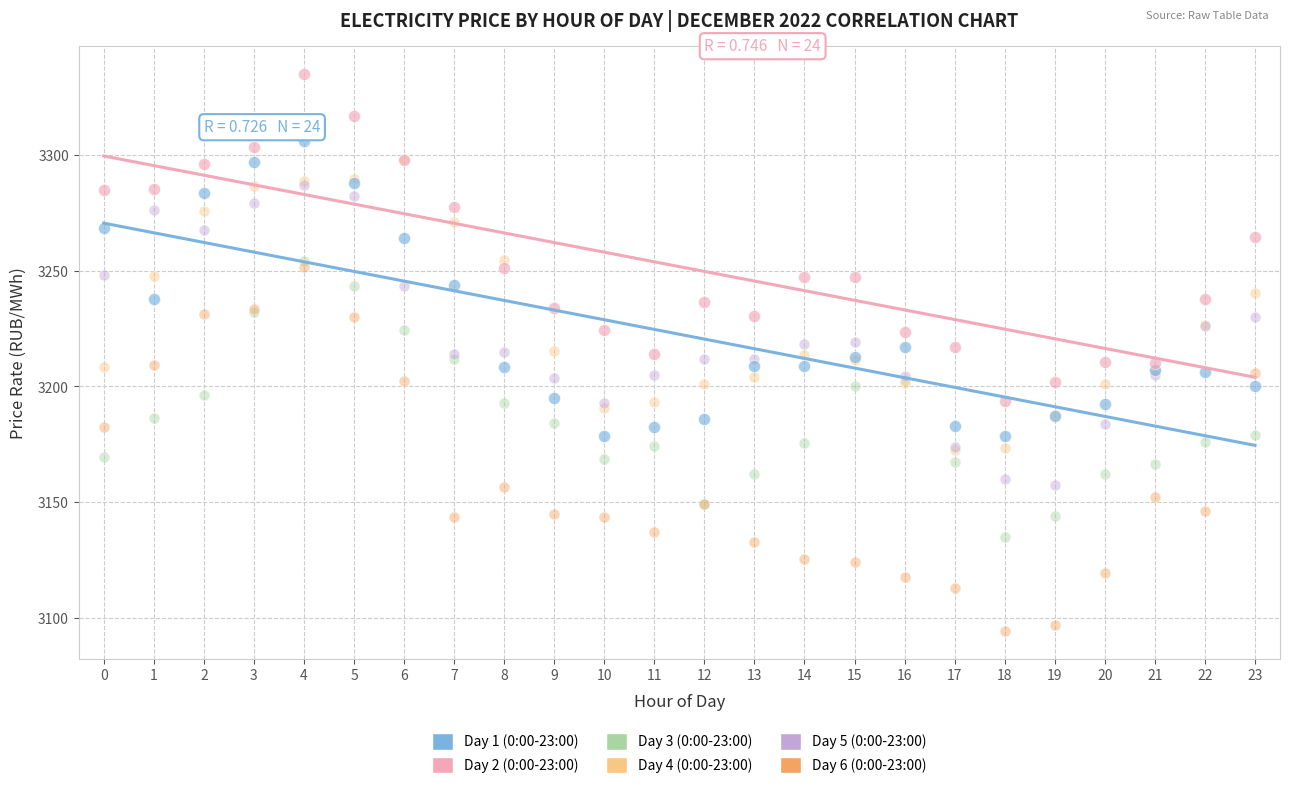

What are all the series names shown in the legend?

Day 1 (0:00-23:00), Day 2 (0:00-23:00), Day 3 (0:00-23:00), Day 4 (0:00-23:00), Day 5 (0:00-23:00), Day 6 (0:00-23:00)